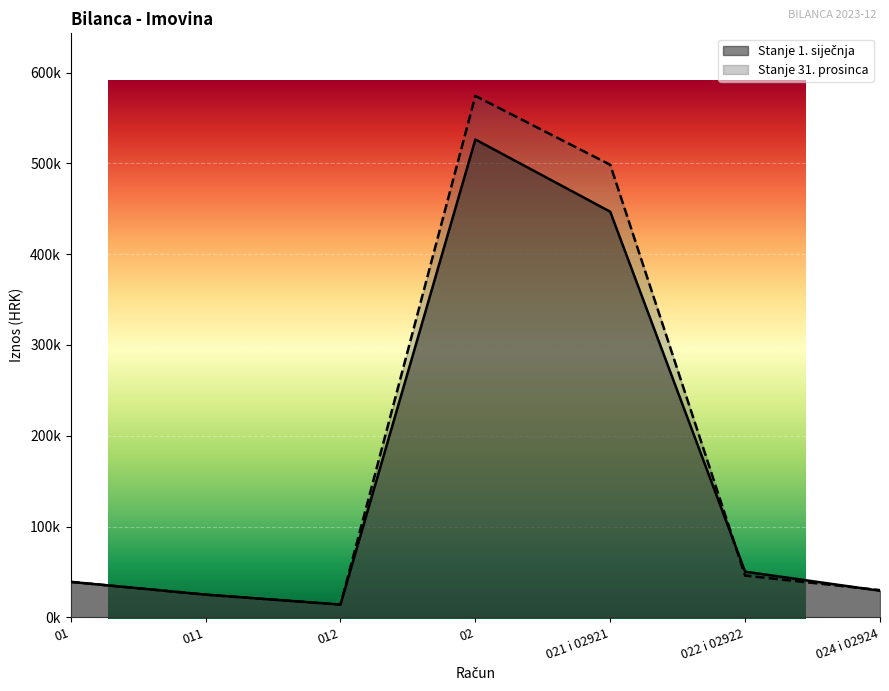

What is the total value across all series at 021 i 02921?

945111.5